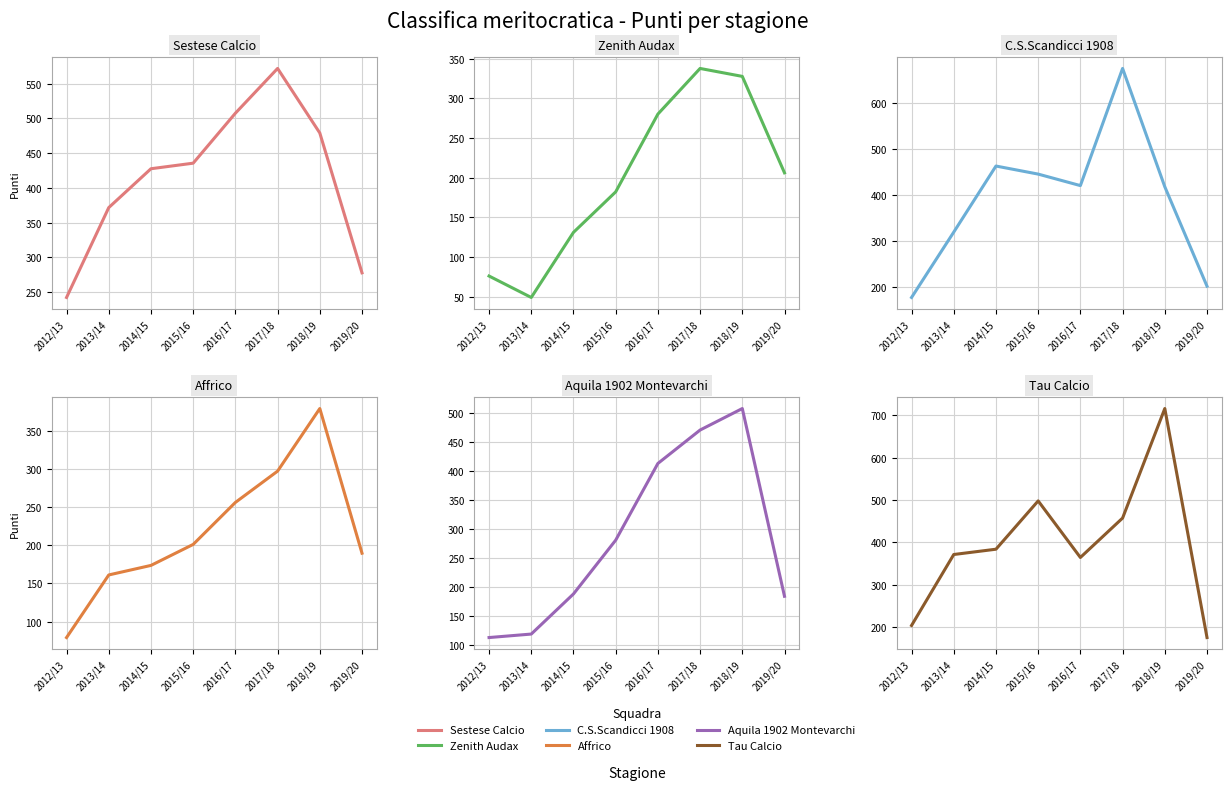

Which series has the largest total across all categories?

Sestese Calcio